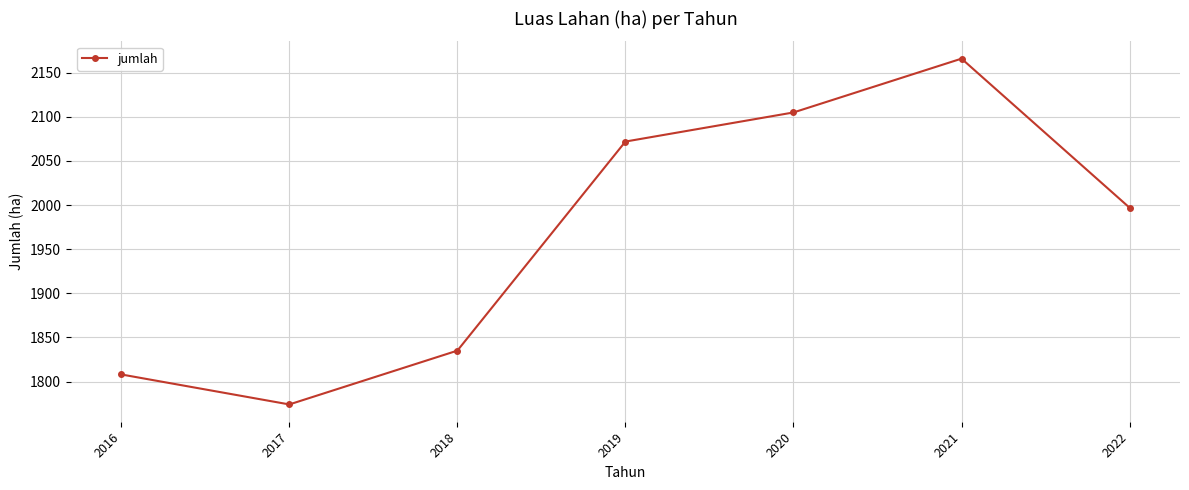

Does the chart display data point markers on the line(s)?

Yes